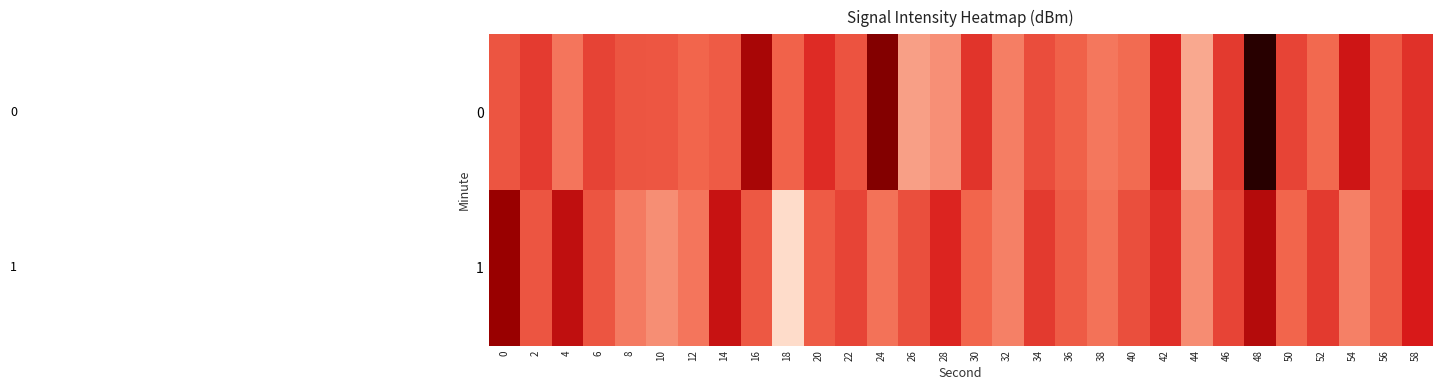

List the series in order of their peak value, highest first.

1, 0